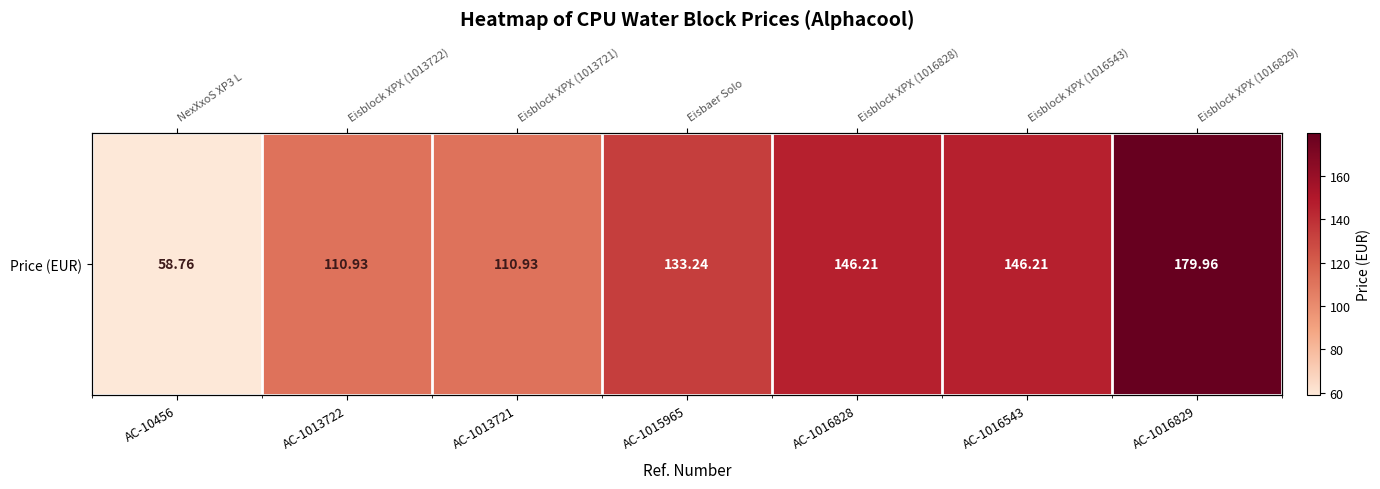

At which label is the value closest to 119?

AC-1013722